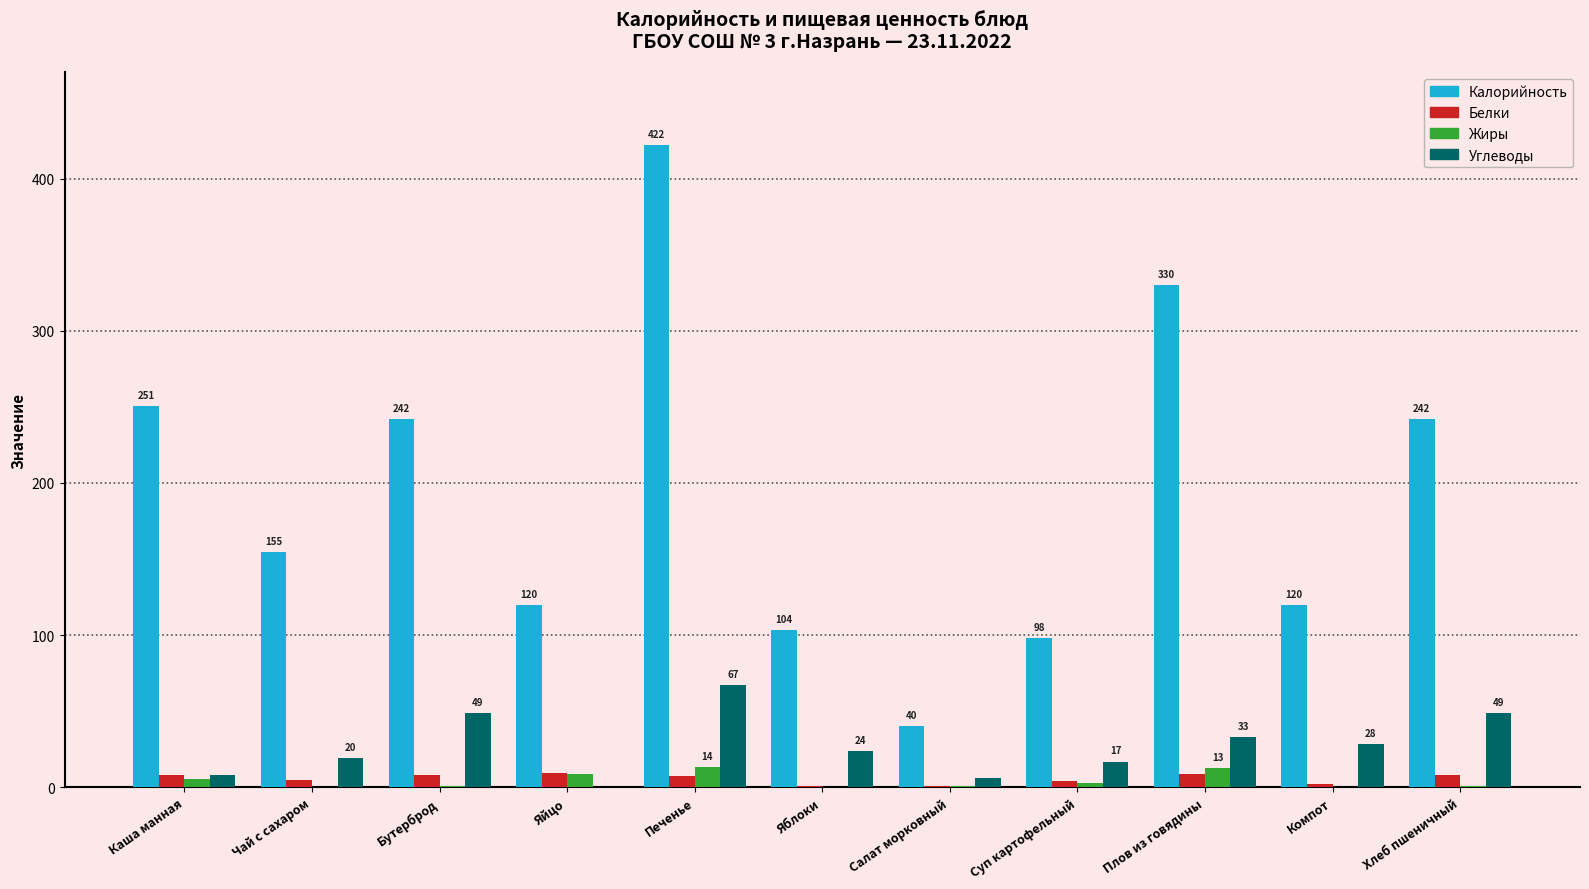

Which category has the highest value in the Калорийность series?

Печенье